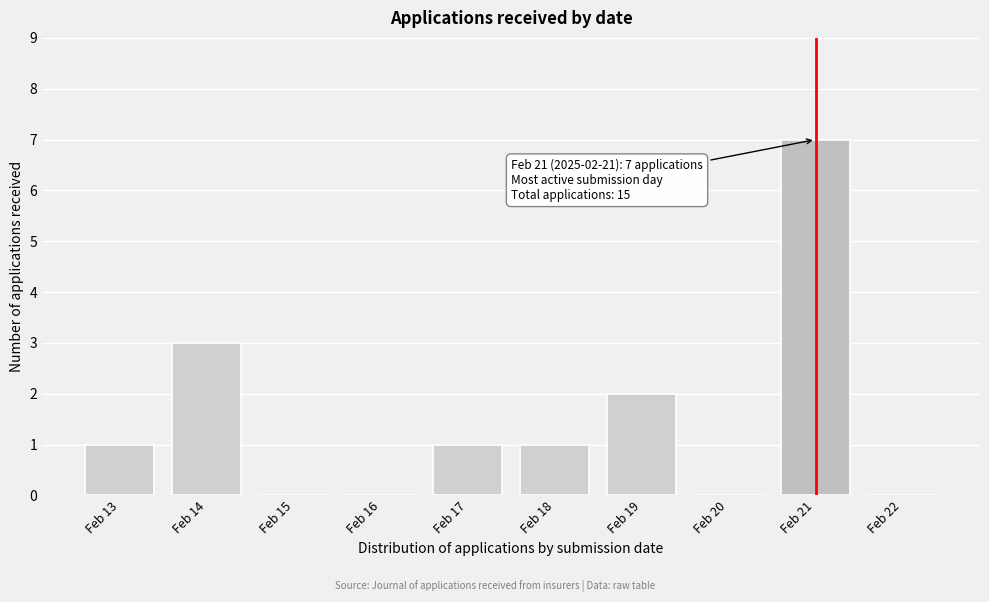

Reading right to left, list all the values displayed in this chart.

Feb 22=0	Feb 21=7	Feb 20=0	Feb 19=2	Feb 18=1	Feb 17=1	Feb 16=0	Feb 15=0	Feb 14=3	Feb 13=1